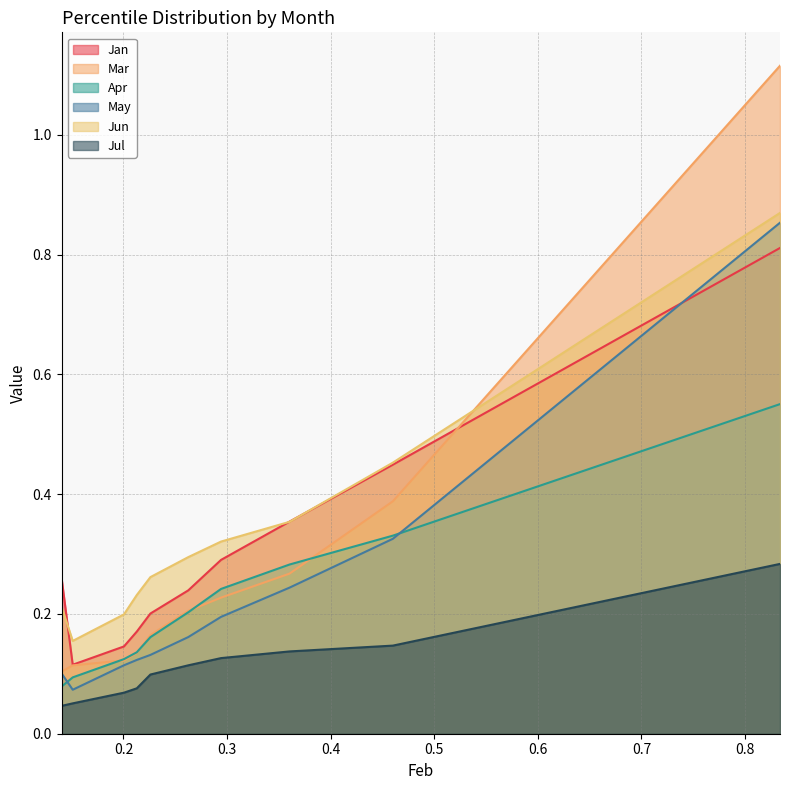

Which series ends up on top after the final intersection of Jun and Mar?

Mar